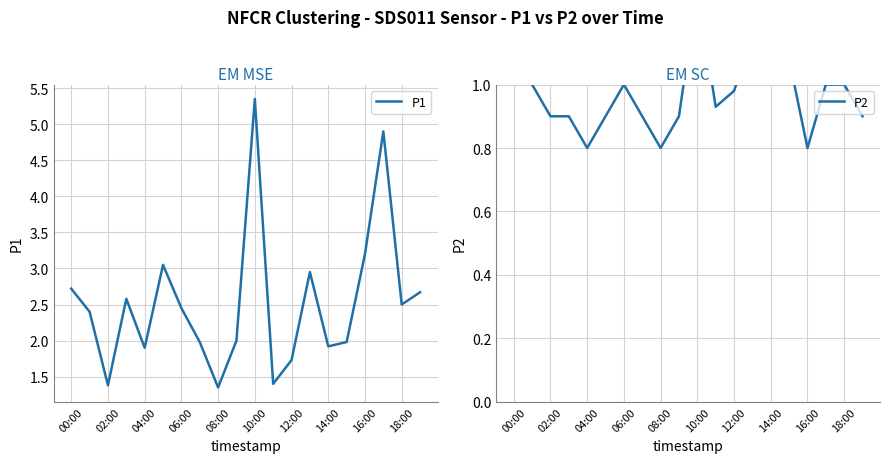

Reading left to right, transcribe all the data shown in this chart.

P1: 2.7	2.4	1.4	2.6	1.9	3.0	2.5	2.0	1.4	2.0	5.3	1.4	1.7	3.0	1.9	2.0	3.2	4.9	2.5	2.7
P2: 1.1	1.0	0.9	0.9	0.8	0.9	1.0	0.9	0.8	0.9	1.3	0.9	1.0	1.1	1.0	1.1	0.8	1.0	1.0	0.9